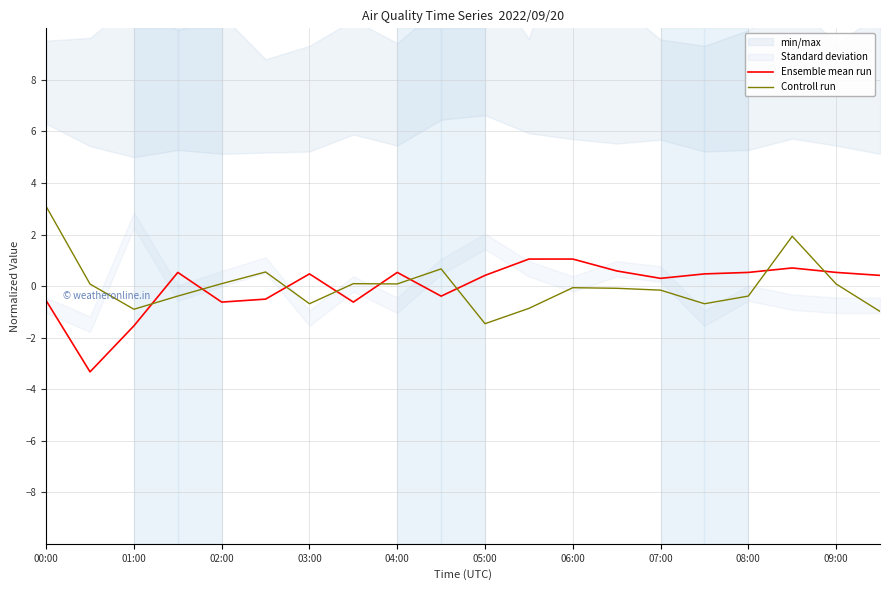

What is the spread (max minus min) of values at 19?

1.4